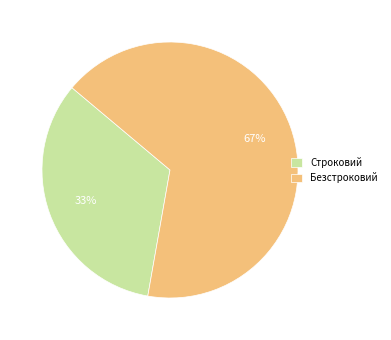

How many segments does this pie chart have?

2